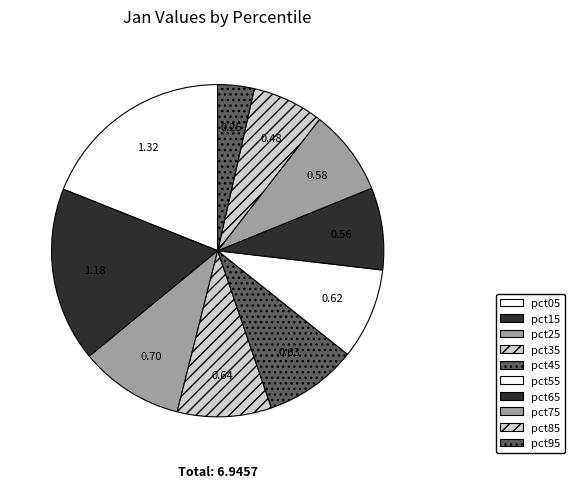

To the nearest percent, what is the average slice percentage?

10%